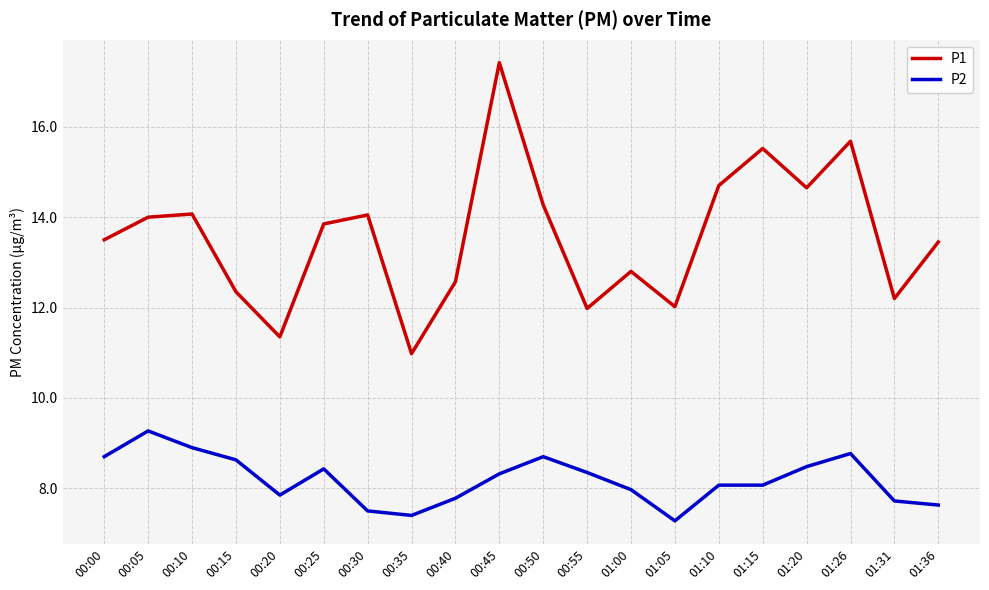

Rank the series at 00:05 from lowest to highest value.

P2, P1